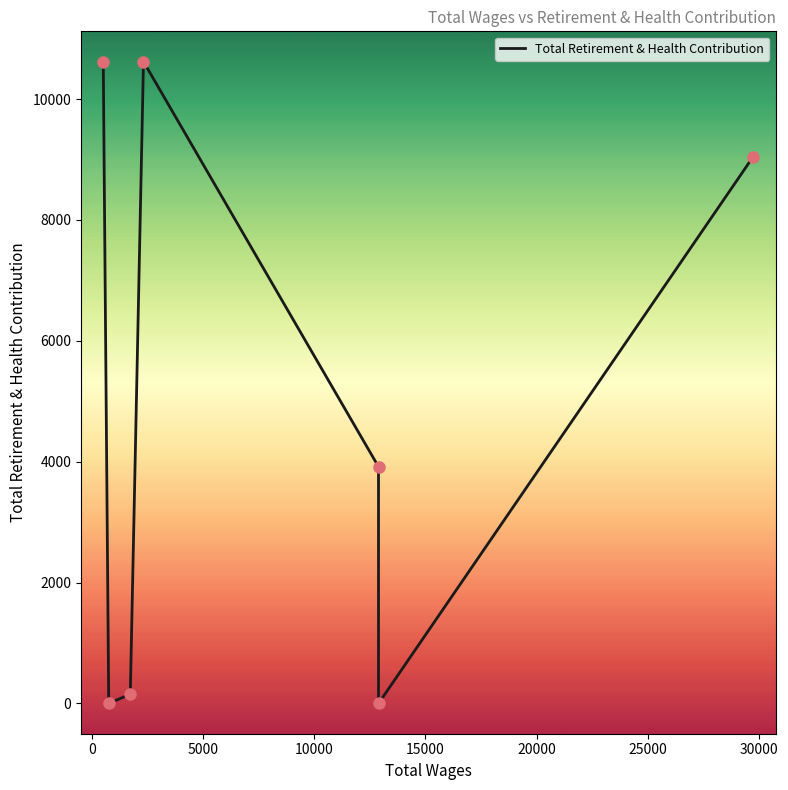

Which has a higher value, 5000 or 15000?

15000